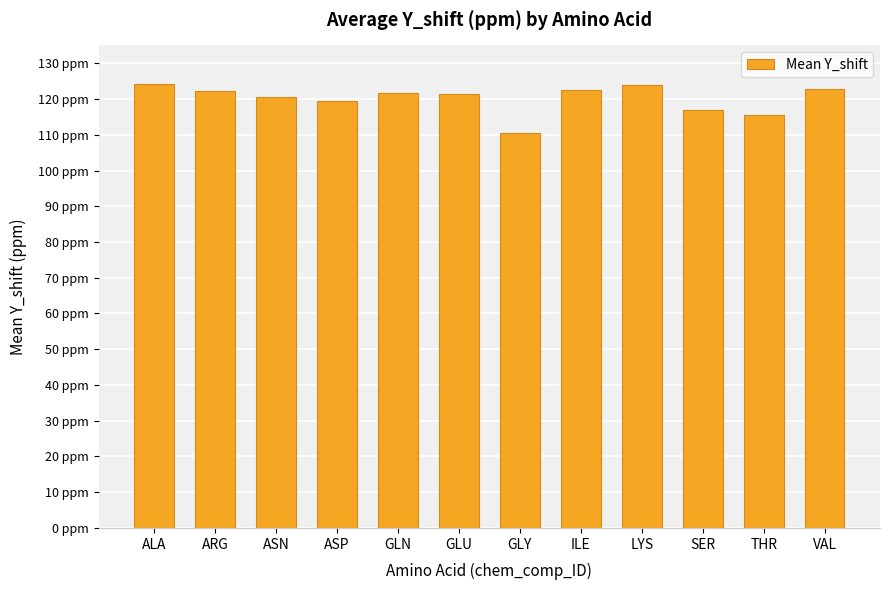

Does the chart contain any negative values?

No